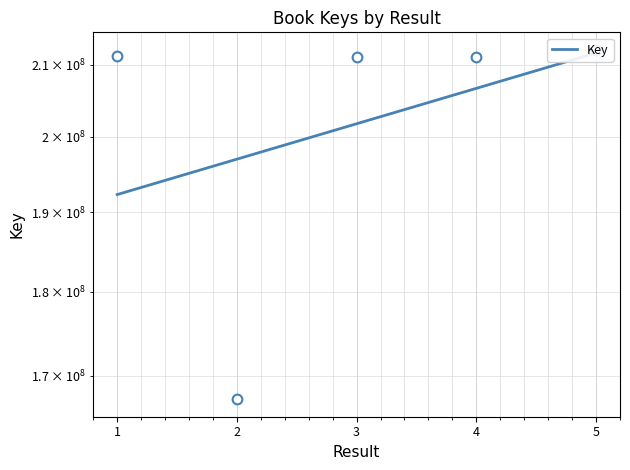

Which category has the lowest value across all series?

2